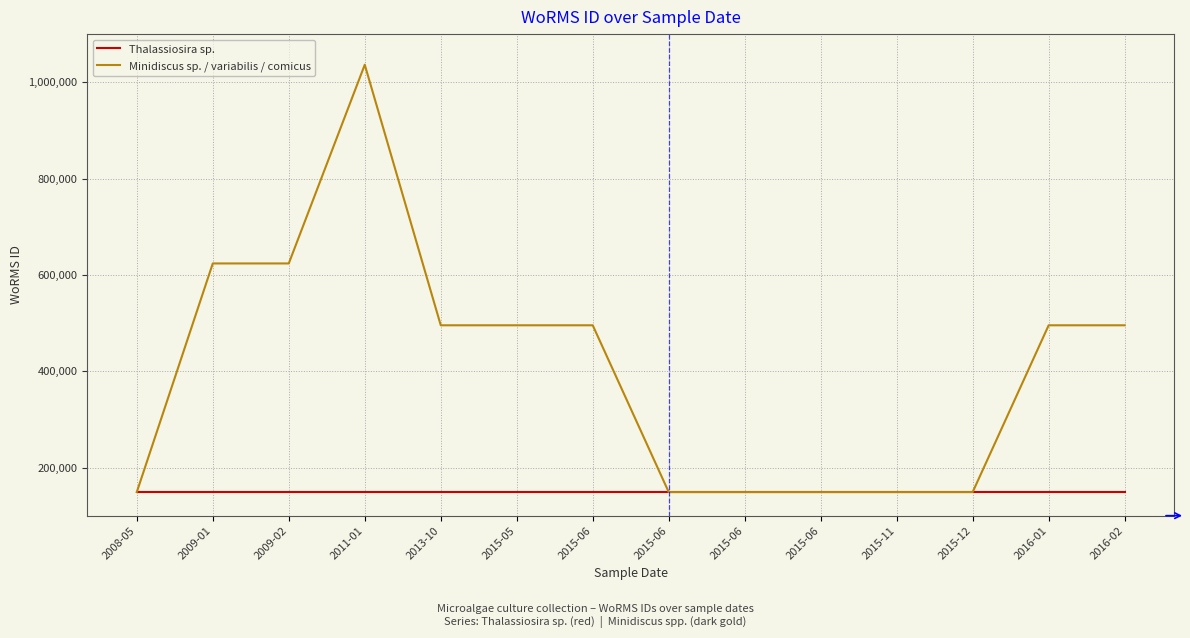

At which label is Minidiscus sp. / variabilis / comicus closest to 592710?

2009-01